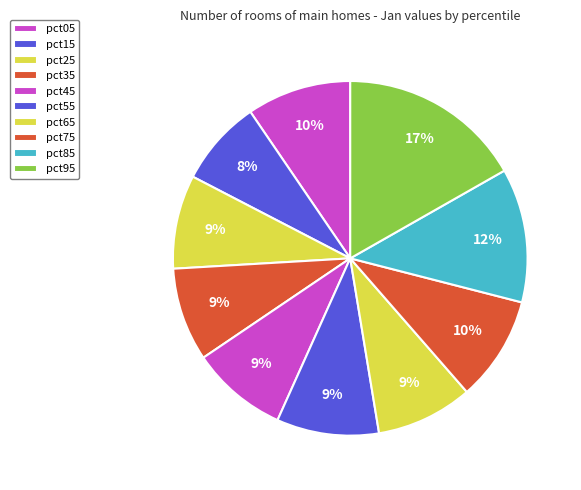

To the nearest percent, what portion does pct95 represent?

17%